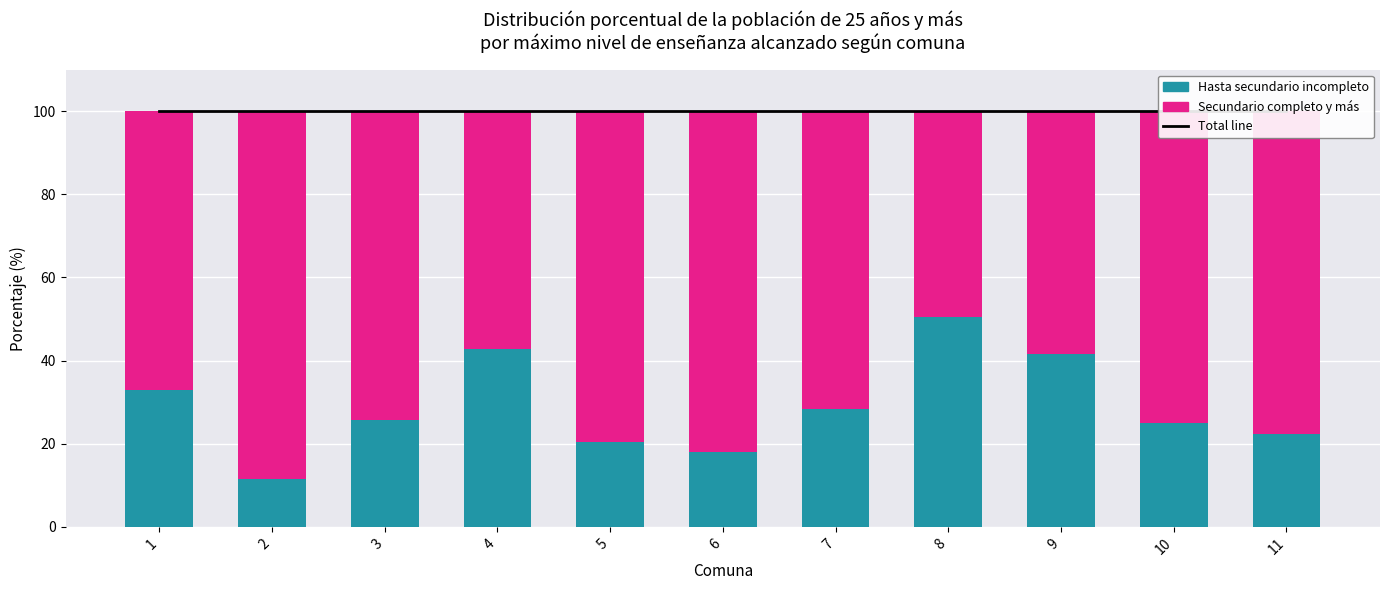

What is the difference between the highest and lowest values at 9?

58.4